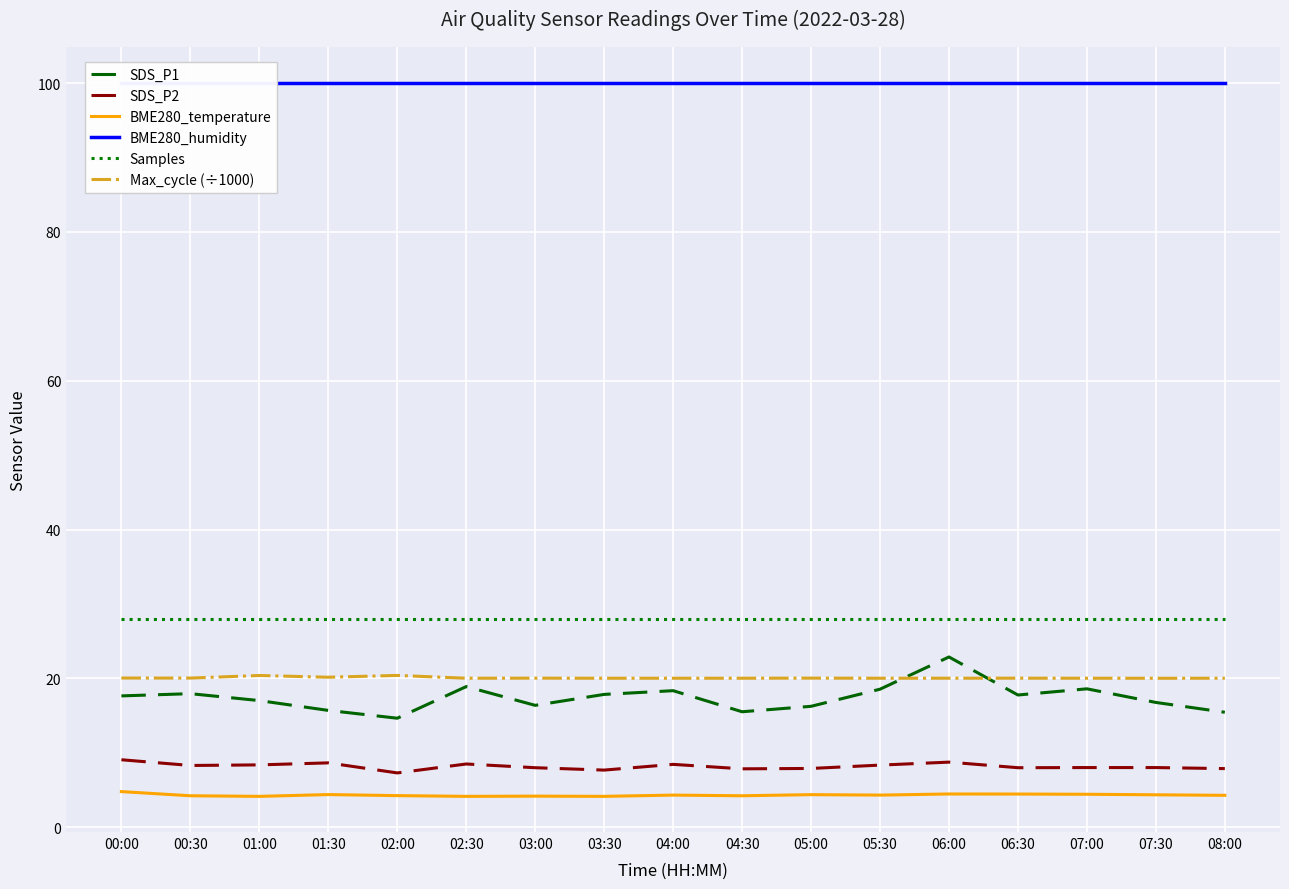

Between 03:30 and 06:00, which is larger?

06:00